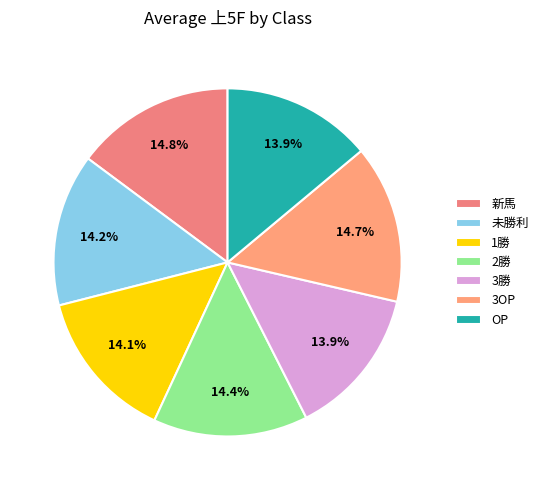

Is it true that 3勝 is 14% of the pie?

True